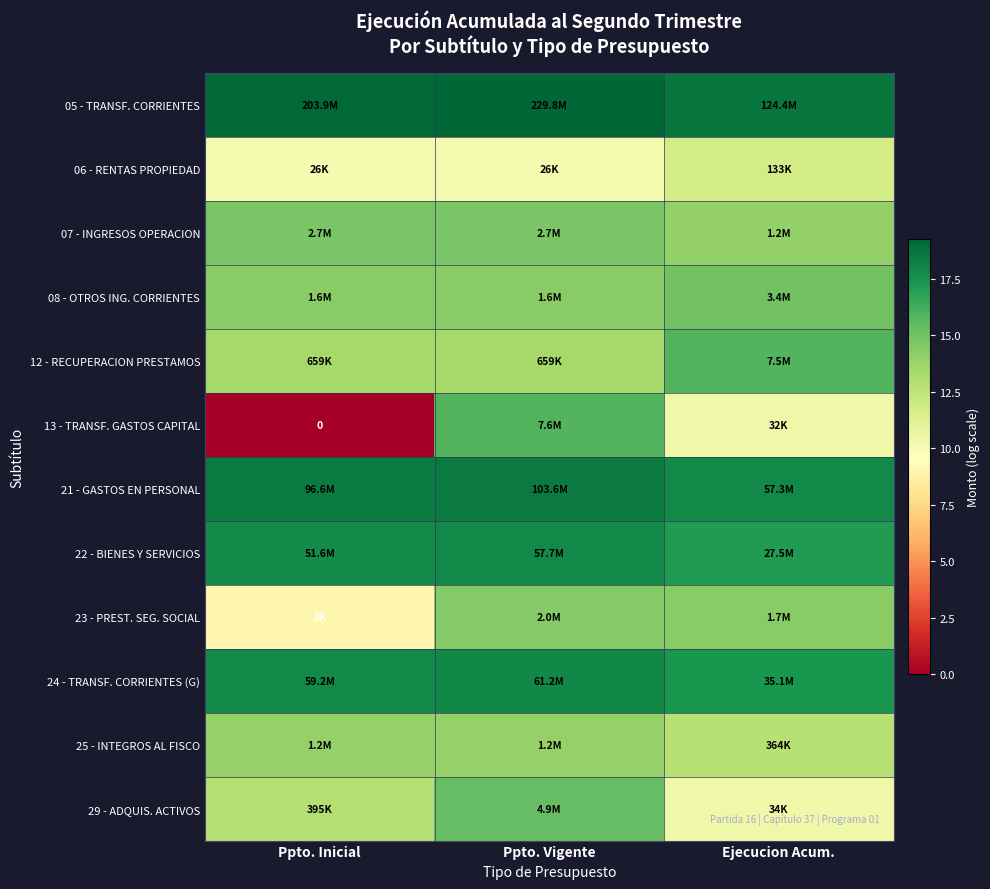

The value of 07 - INGRESOS OPERACION at Ppto. Vigente is 24.0. True or false?

False